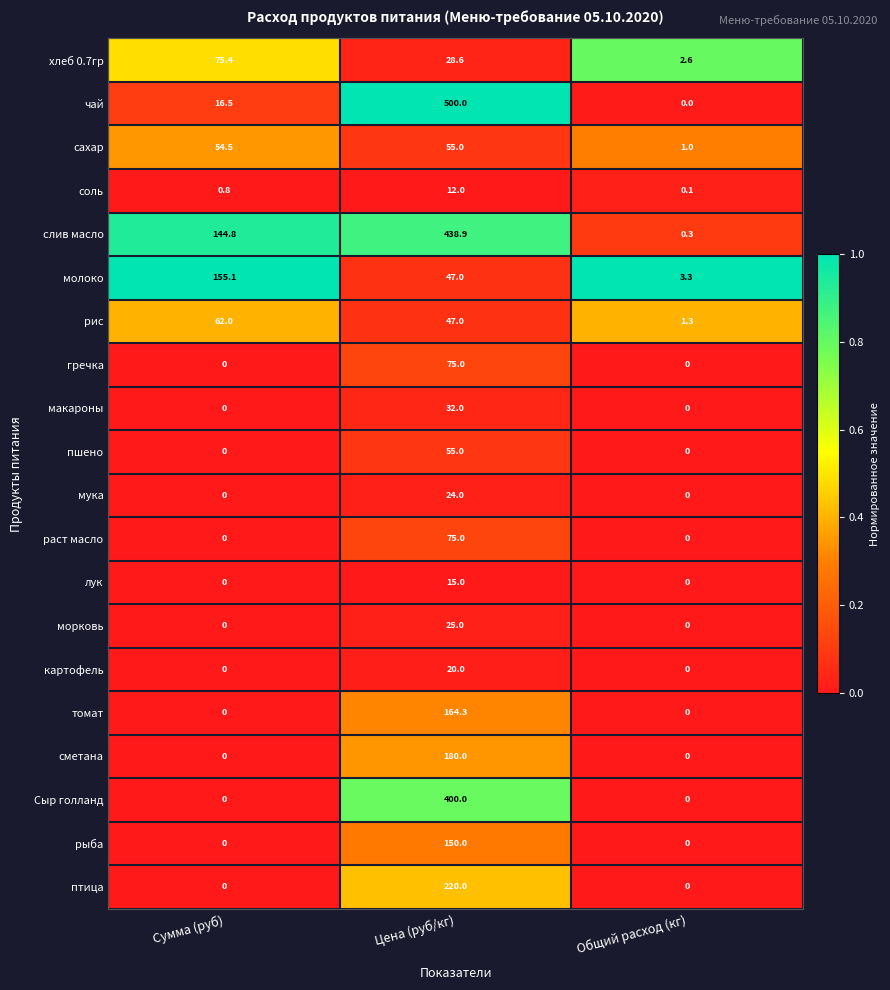

Count the number of data series in this chart.

20